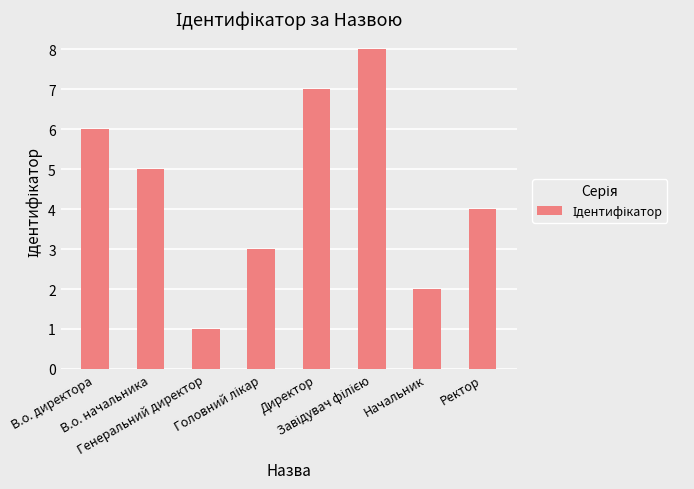

What is the maximum value shown in the chart?

8